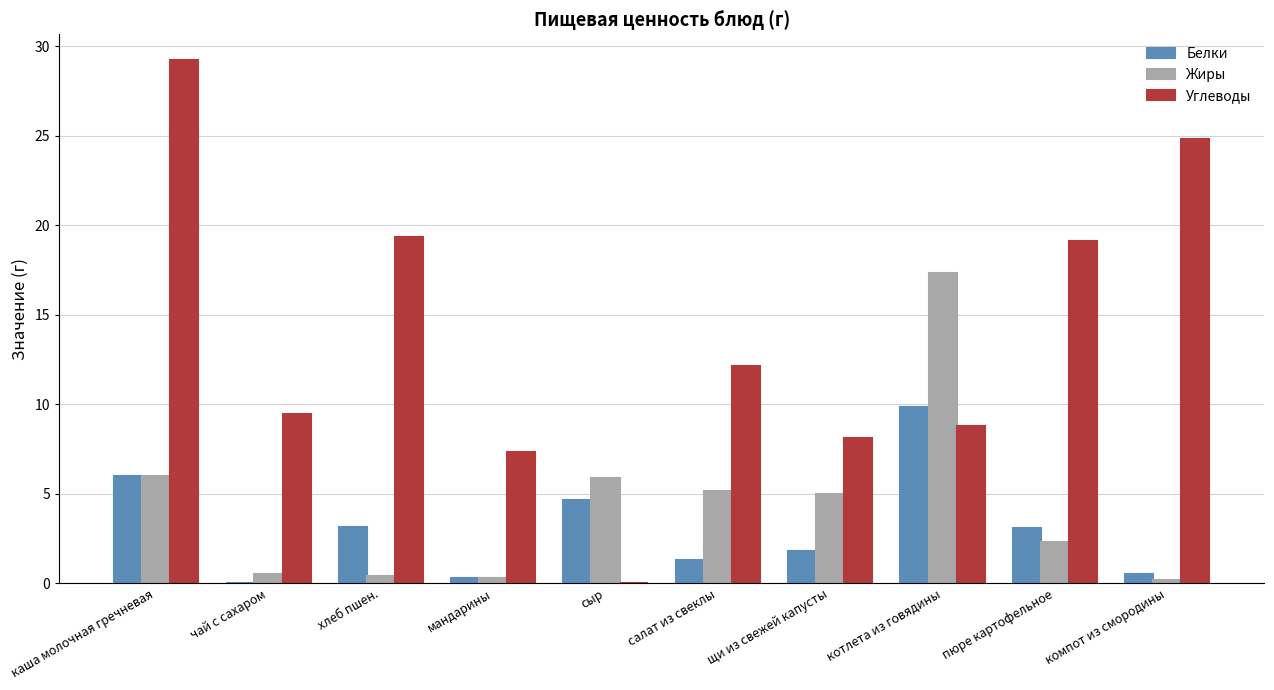

What is the maximum value for Жиры?

17.3